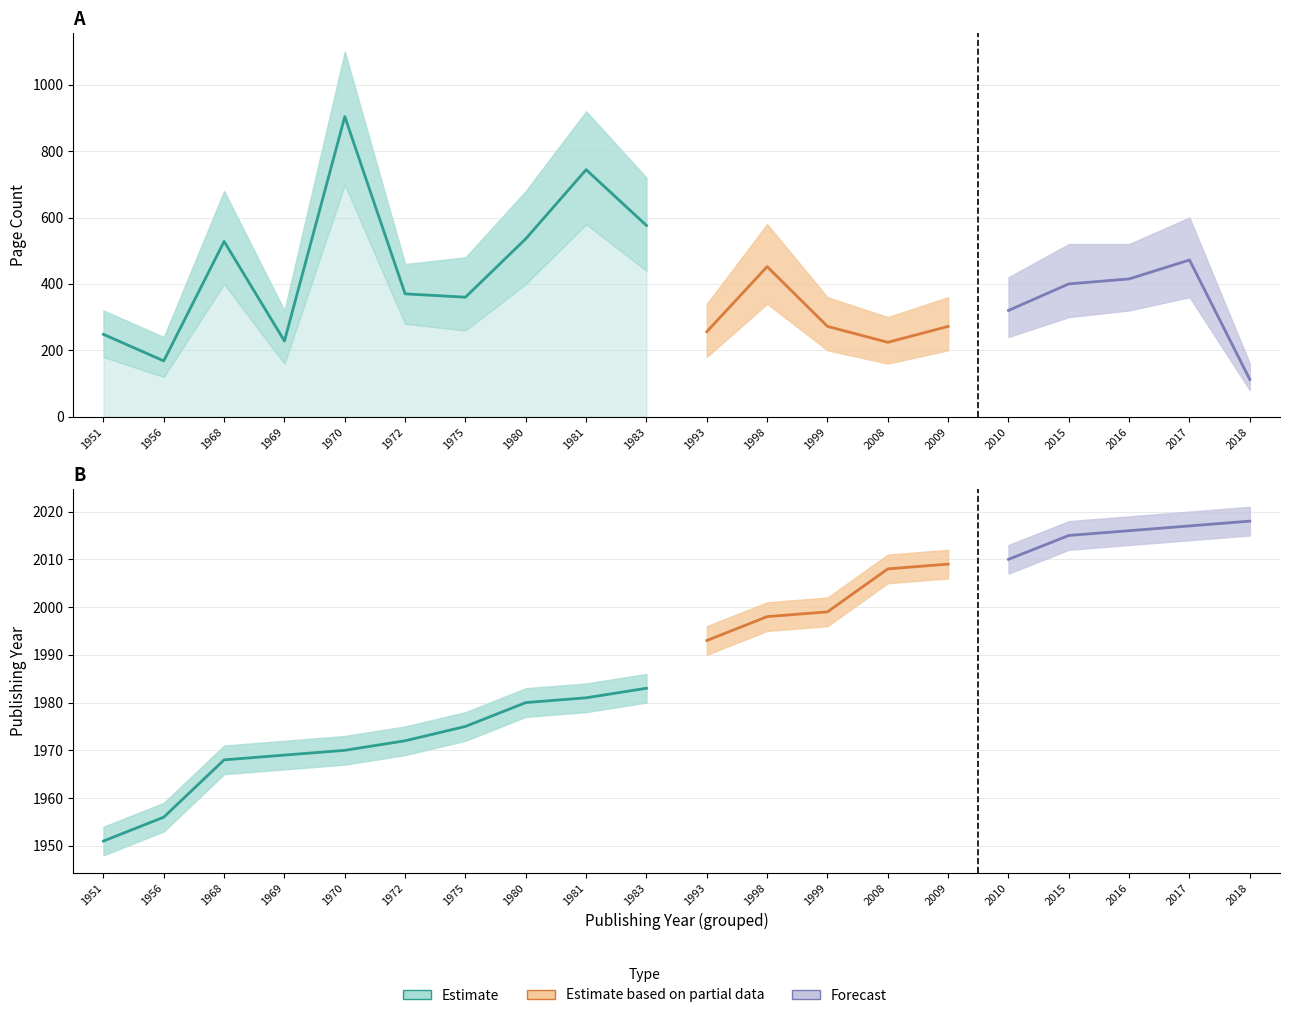

True or false: pageCount and pageCount_lower cross at least once.

False